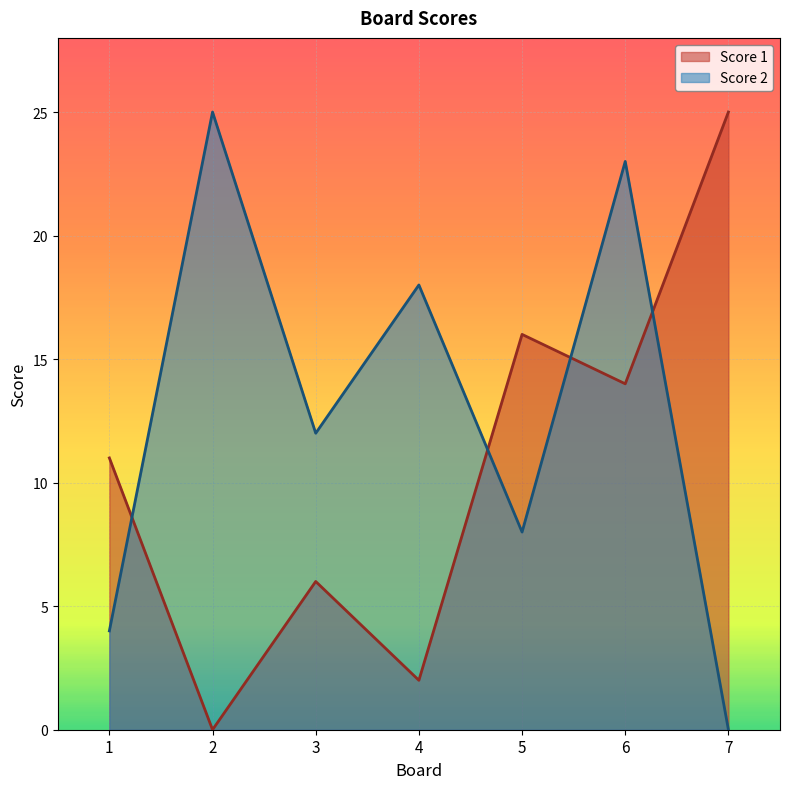

Between 4 and 2, which is larger?

4